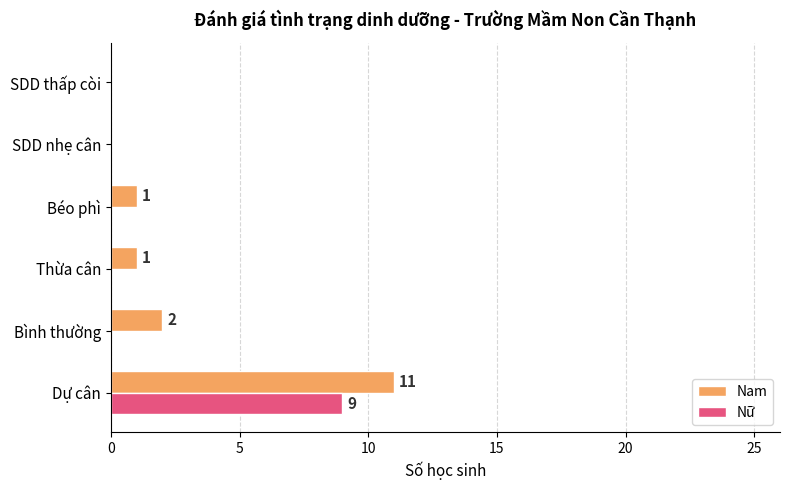

Where is Nam nearest to the value 5?

Bình thường